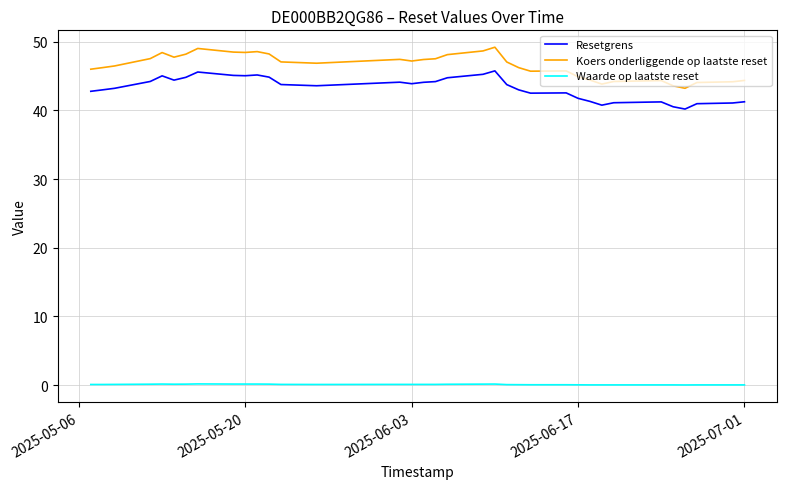

What is the maximum value shown in the chart?

49.2